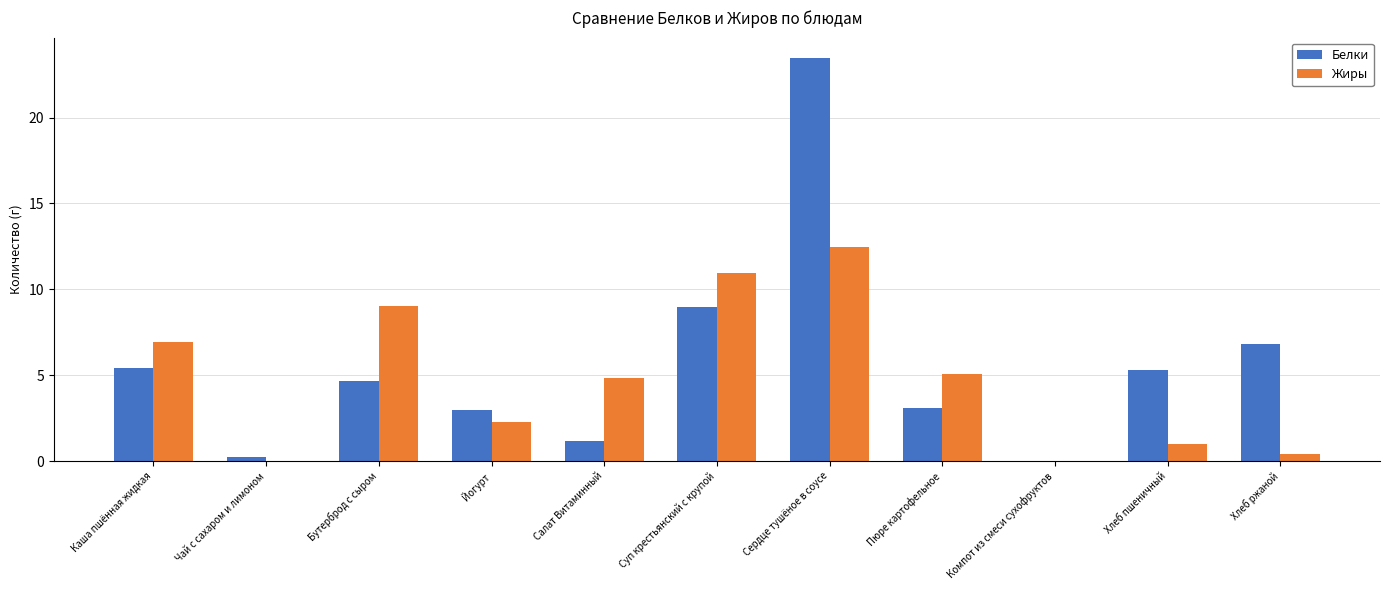

Where does the Белки series first go above 4?

Каша пшённая жидкая